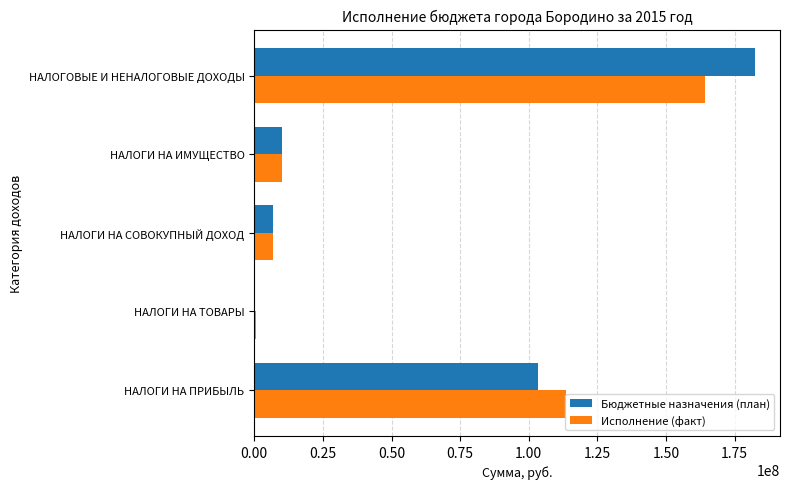

True or false: Бюджетные назначения (план) has a value of 182379751.3 at НАЛОГОВЫЕ И НЕНАЛОГОВЫЕ ДОХОДЫ.

True